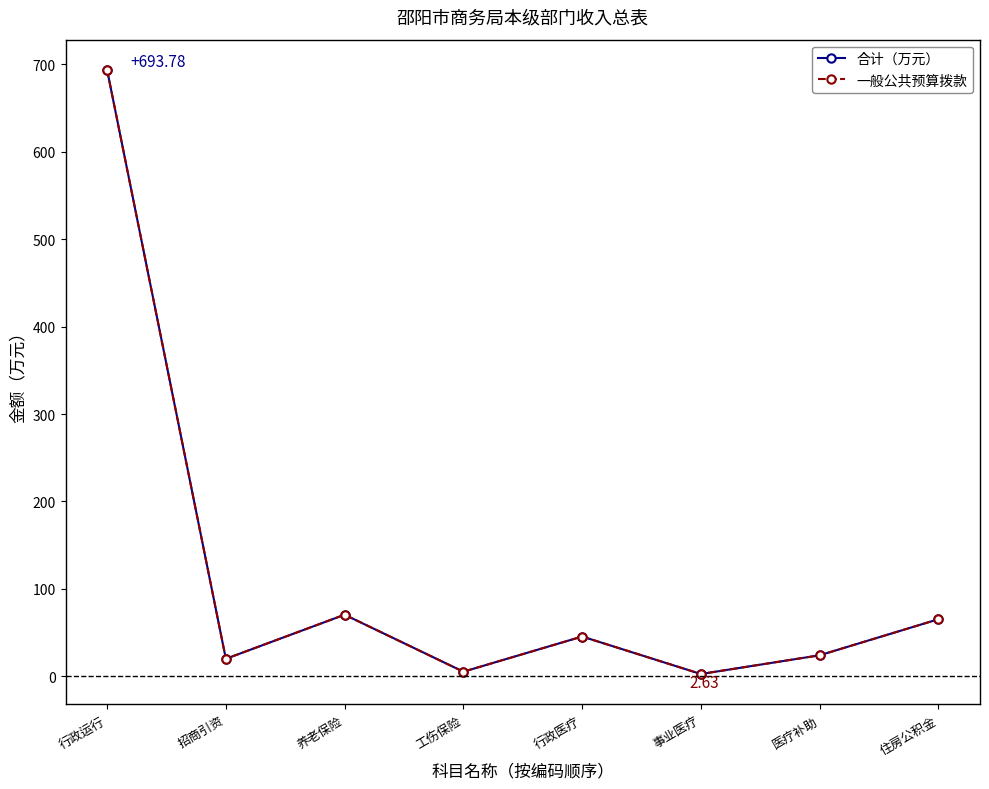

Rank the series by their maximum value, from highest to lowest.

合计（万元）, 一般公共预算拨款